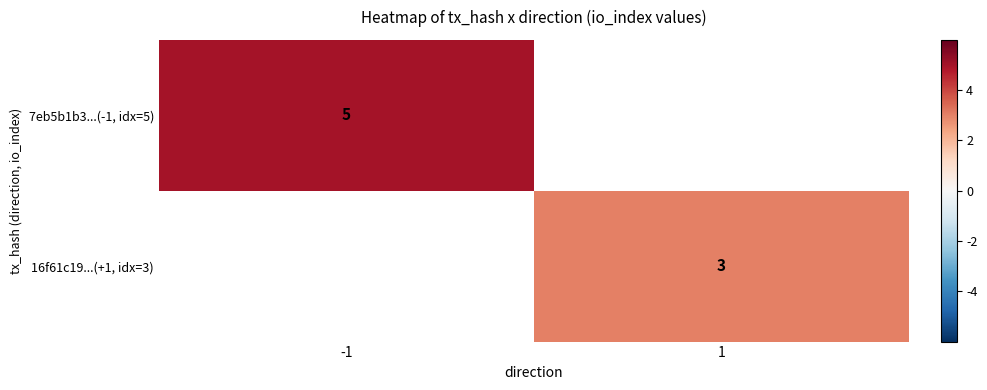

Is it true that 16f61c19...(+1, idx=3) equals 1 at 1?

False